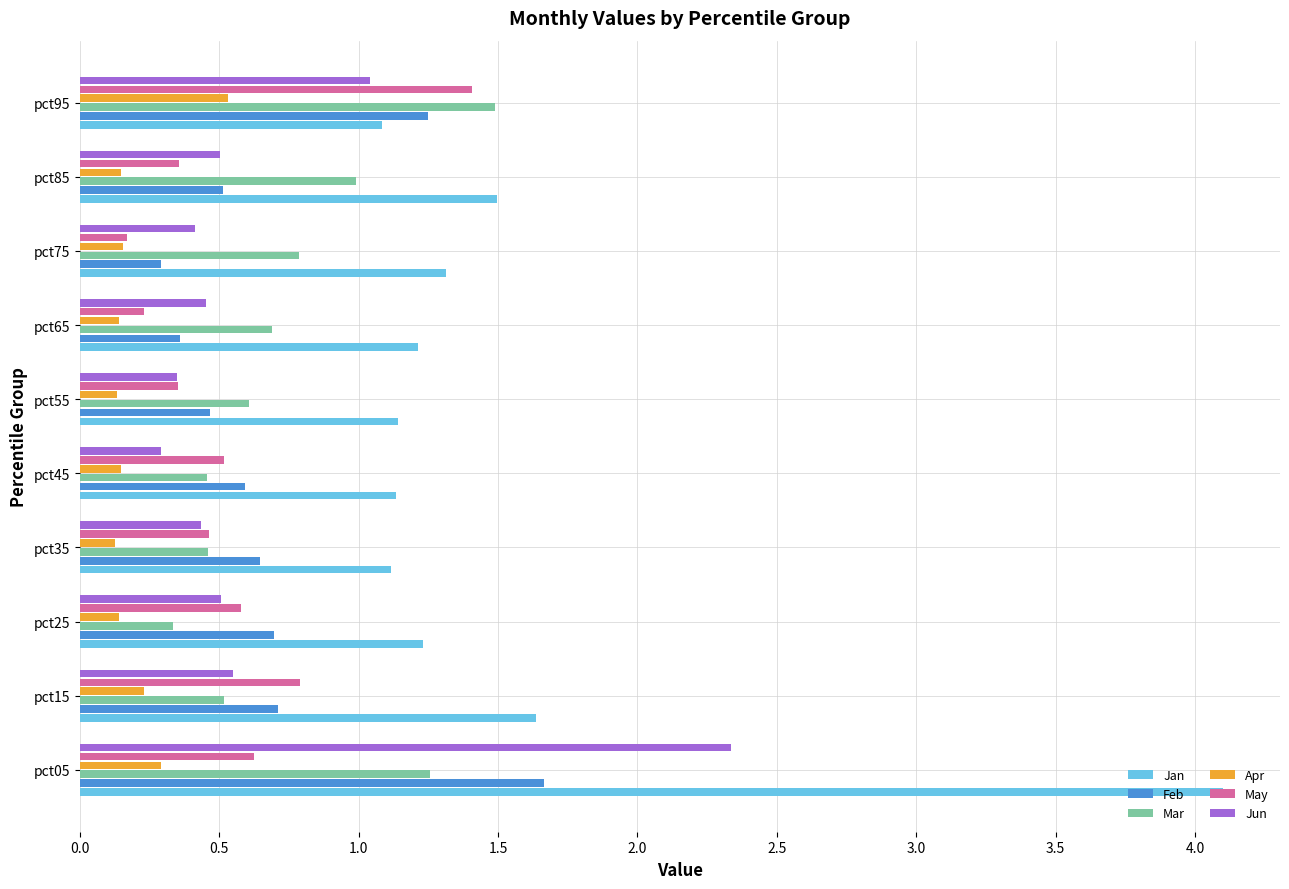

The Feb series shows 0.3 at pct75. True or false?

True